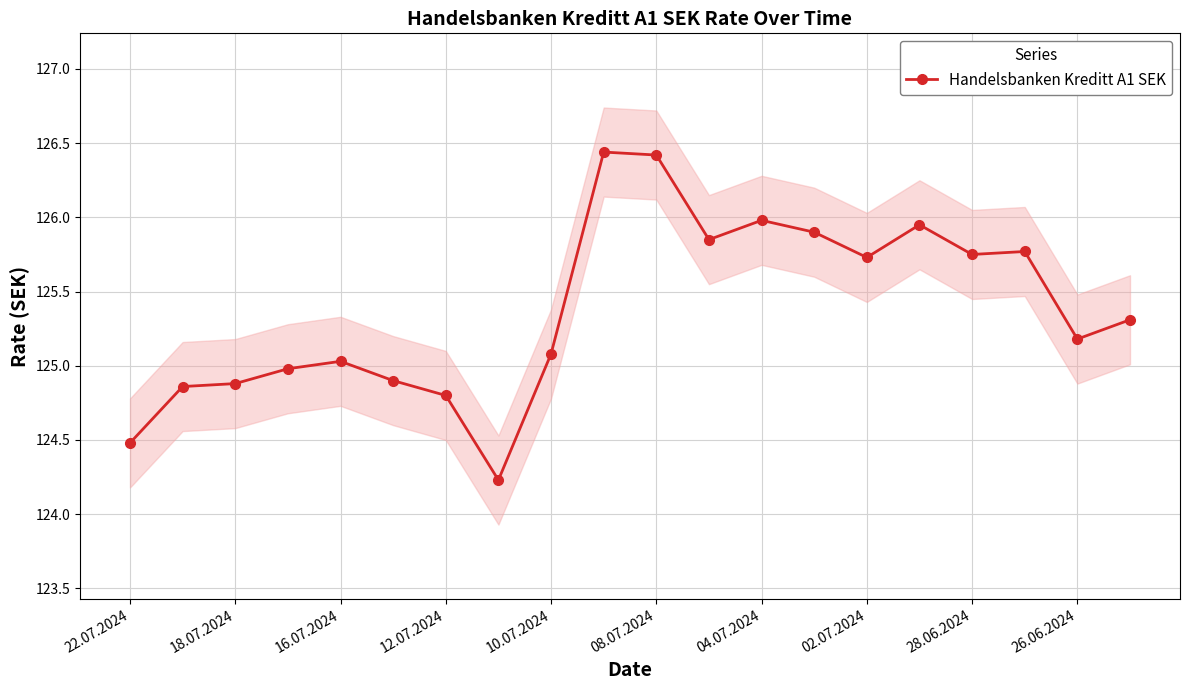

The Handelsbanken Kreditt A1 SEK series shows 32.0 at 10.07.2024. True or false?

False